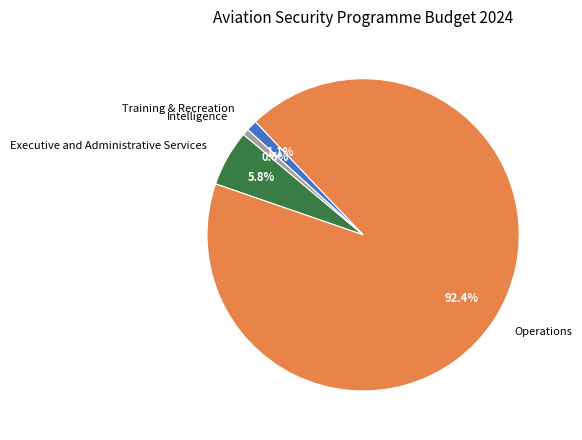

Count the number of slices in the pie.

4